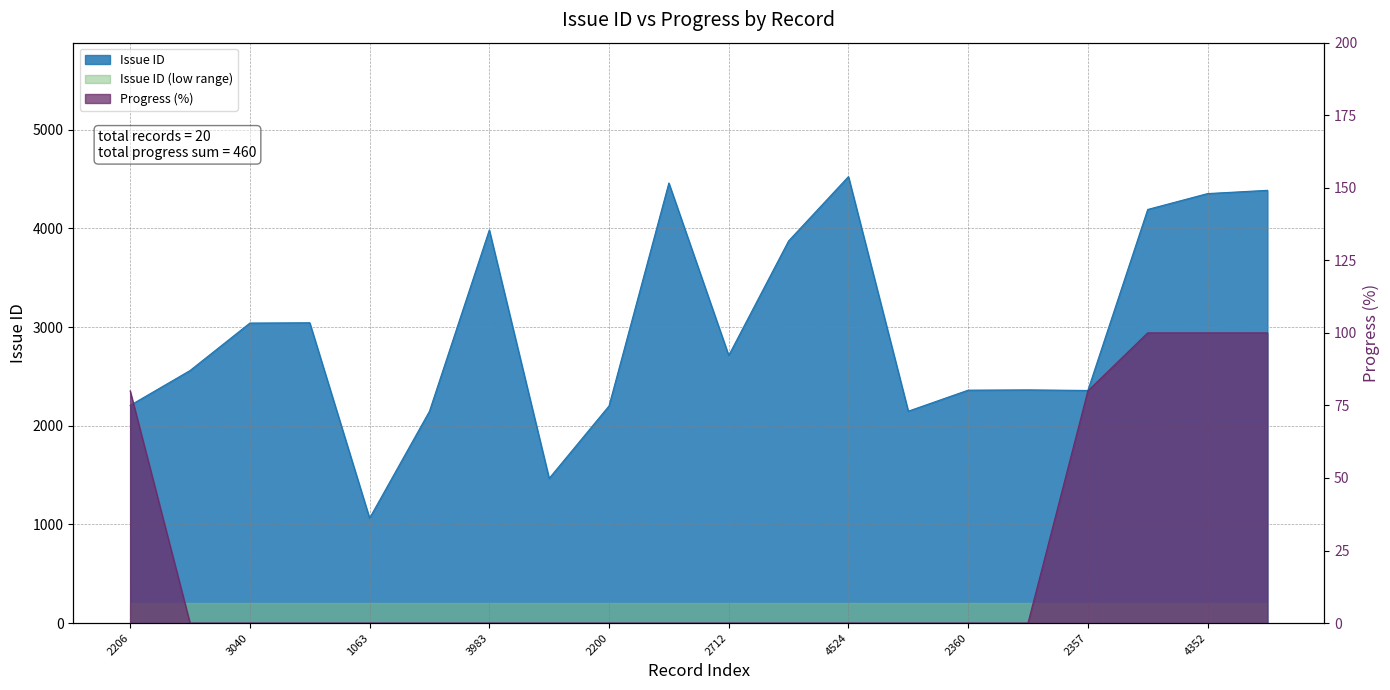

True or false: Issue ID has a value of 2360 at 2360.

True